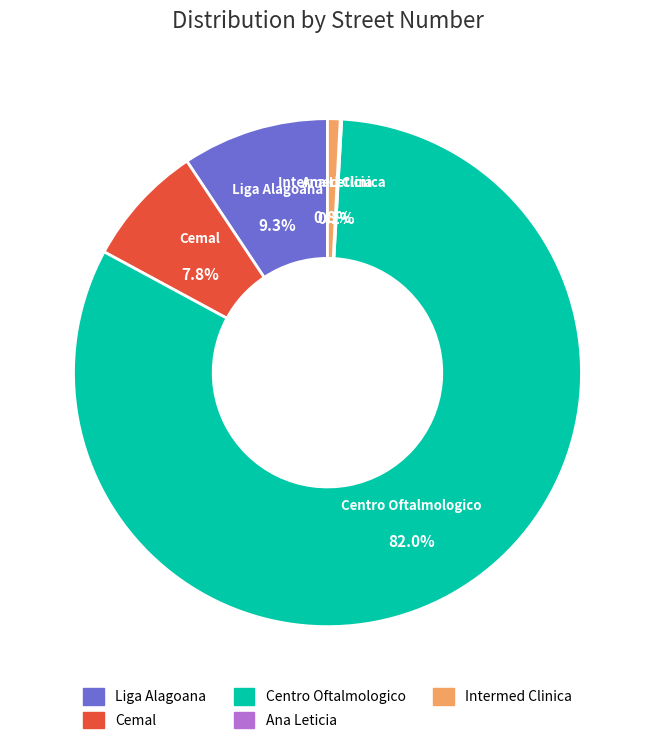

What is the ratio of the value at Cemal (886) to the value at Intermed Clinica (91)?

9.7